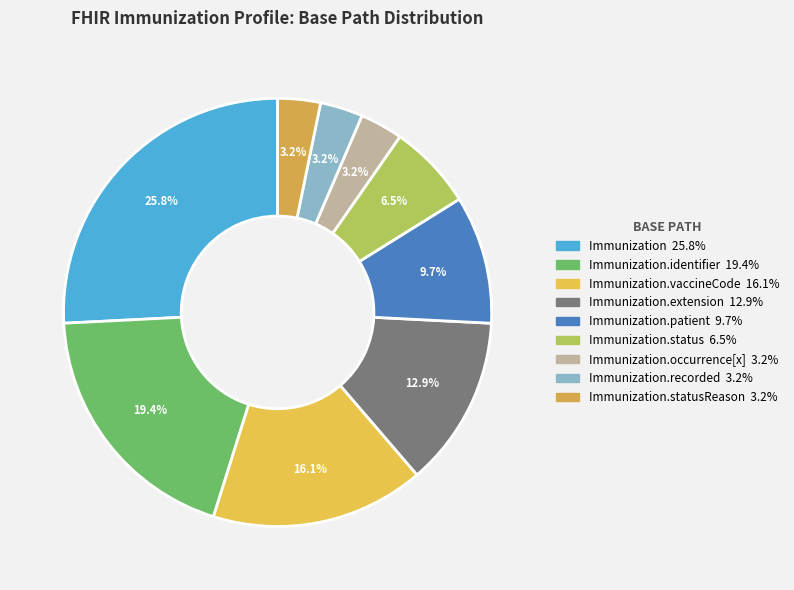

How many segments does this pie chart have?

9